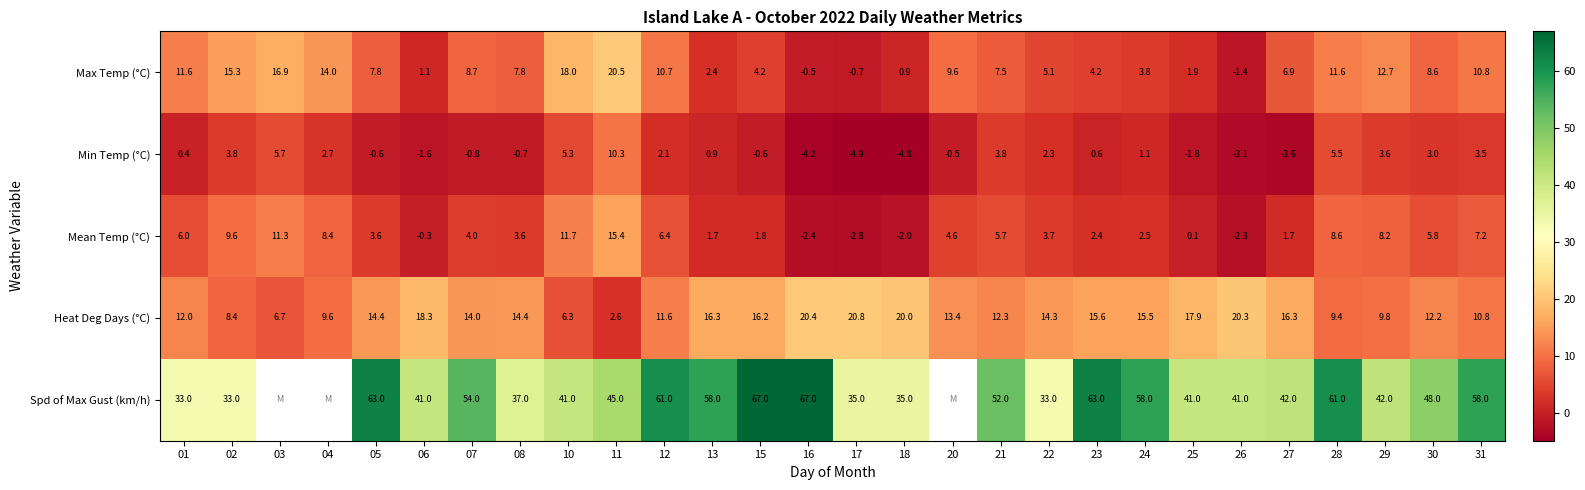

Rank the series at 13 from highest to lowest value.

Spd of Max Gust (km/h), Heat Deg Days (°C), Max Temp (°C), Mean Temp (°C), Min Temp (°C)